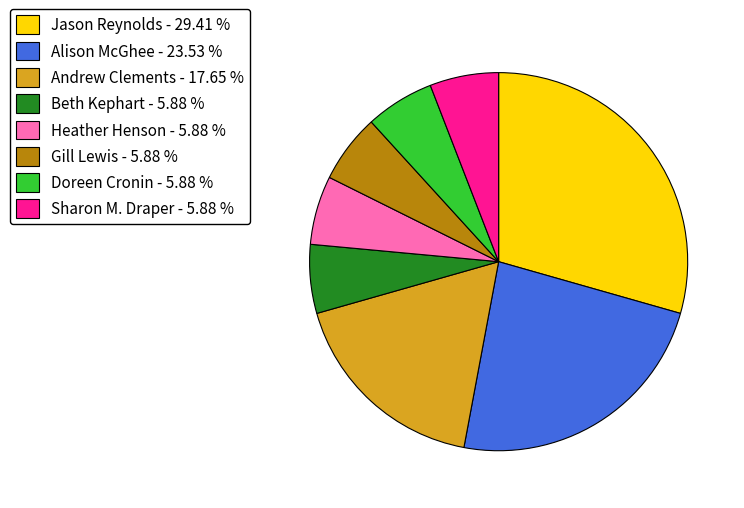

Is there a majority slice in this chart?

No